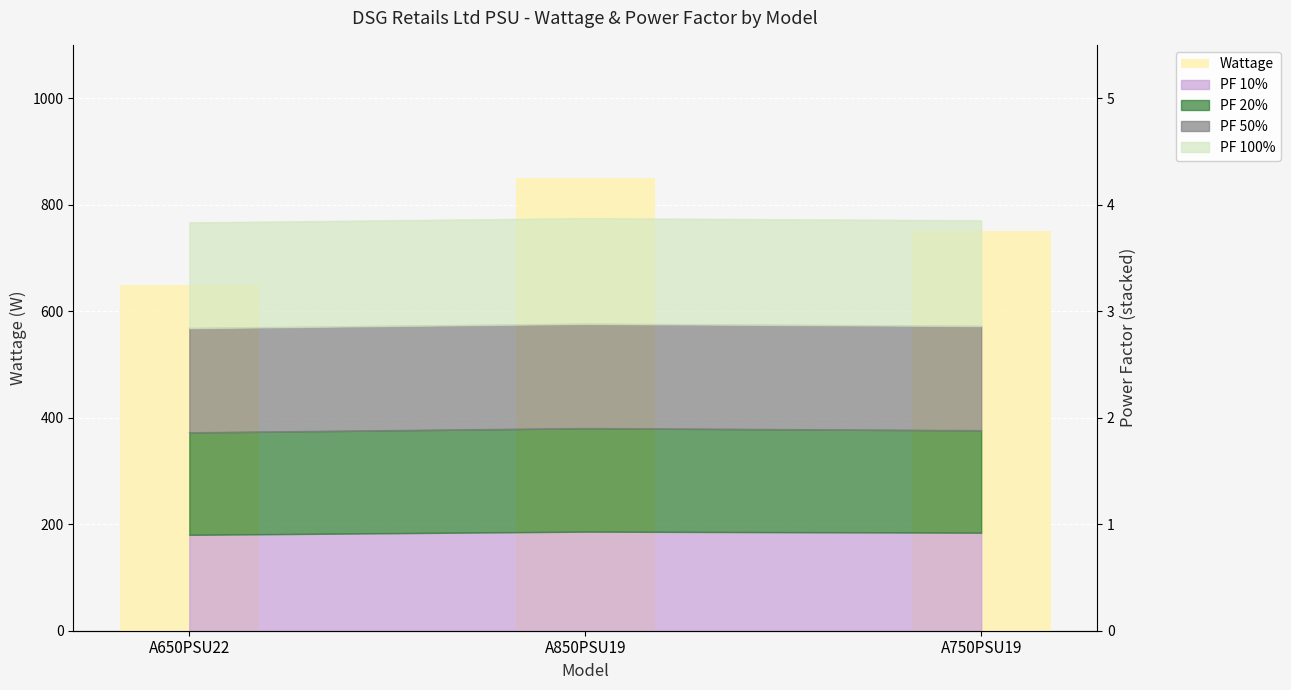

What is the approximate value at A850PSU19, to the nearest 10?

850